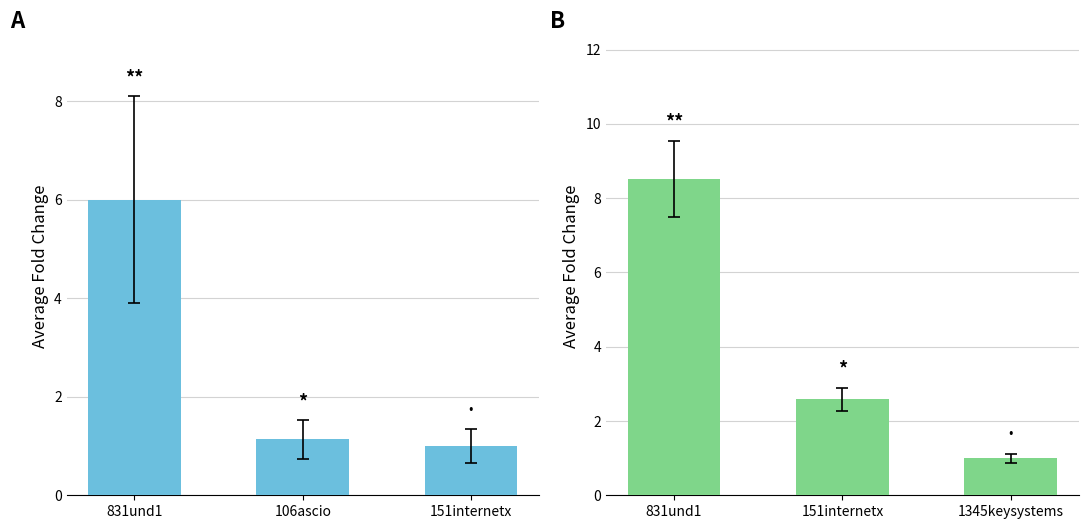

The value of net-adds-1-yr at 106ascio is 0.5. True or false?

False